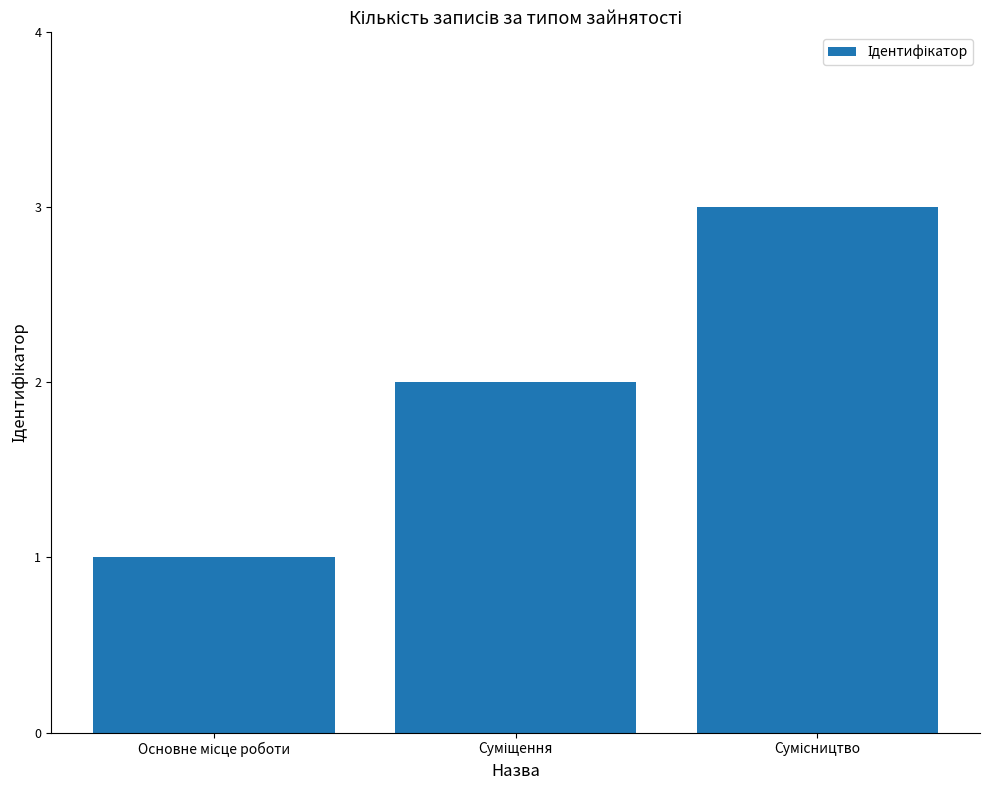

What is the greatest value displayed?

3